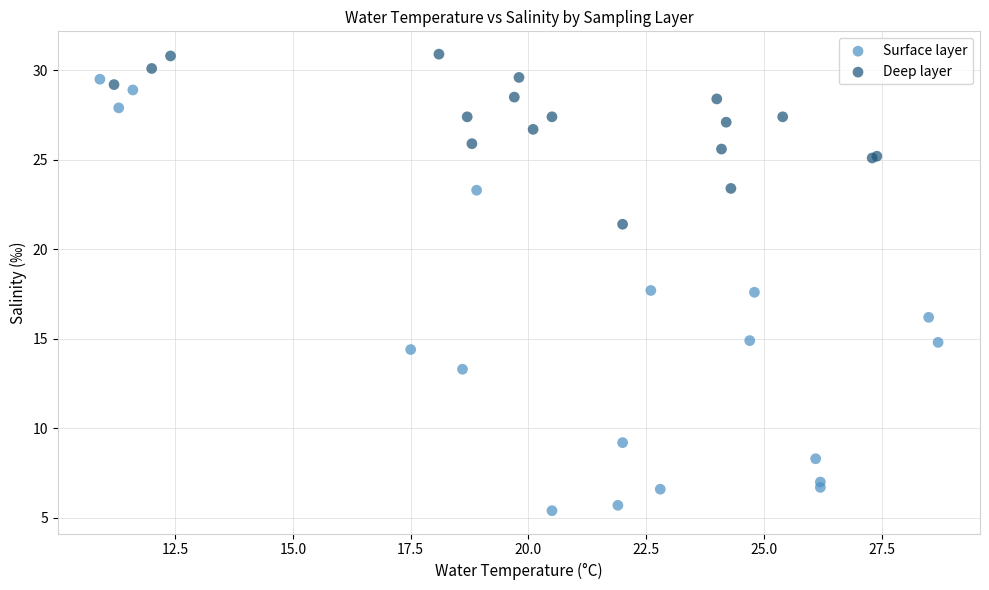

Which series contains the highest Y value?

Deep layer